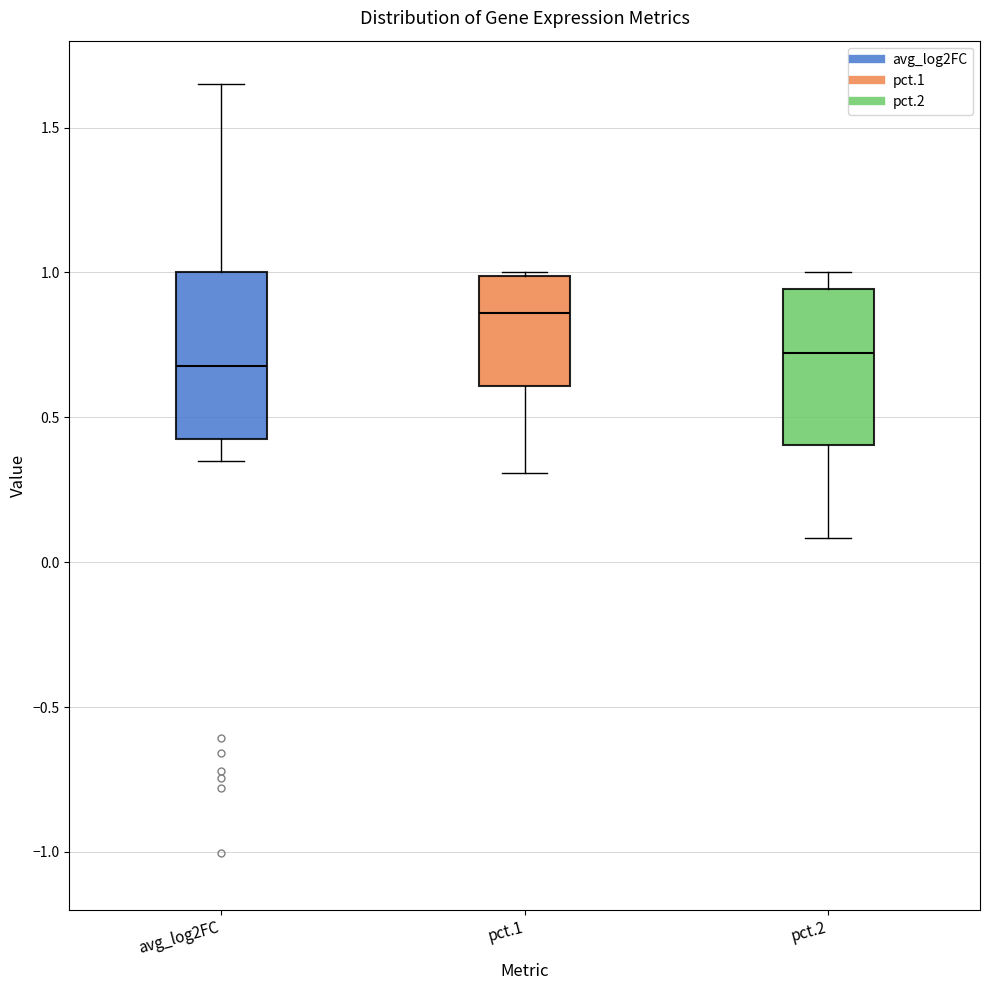

Where is the upper edge of the box for avg_log2FC on the y-axis? The values are not printed on the chart, so give them approximately, as read against the axis.

1.00